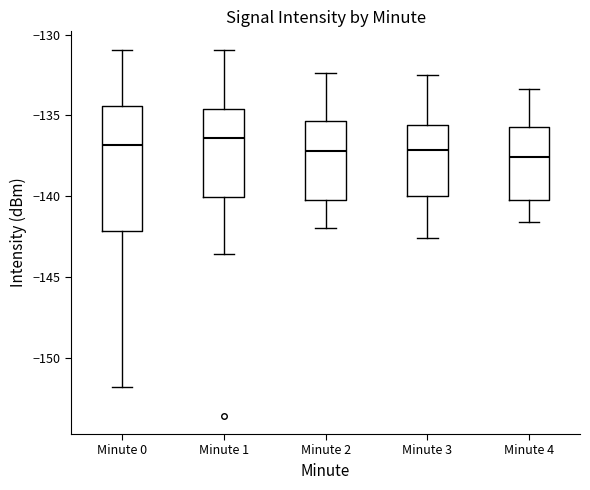

Reading left to right, read every box against the y-axis: the position of its median line, the range the box covers, and the ends of its whiskers. The values are not printed on the chart, so give them approximately, as read against the axis.

Minute 0: median -137.0, box -142.0 to -134.5, whiskers -152.0 to -131.0
Minute 1: median -136.5, box -140.0 to -134.5, whiskers -143.5 to -131.0
Minute 2: median -137.0, box -140.0 to -135.5, whiskers -142.0 to -132.5
Minute 3: median -137.0, box -140.0 to -135.5, whiskers -142.5 to -132.5
Minute 4: median -137.5, box -140.0 to -135.5, whiskers -141.5 to -133.5